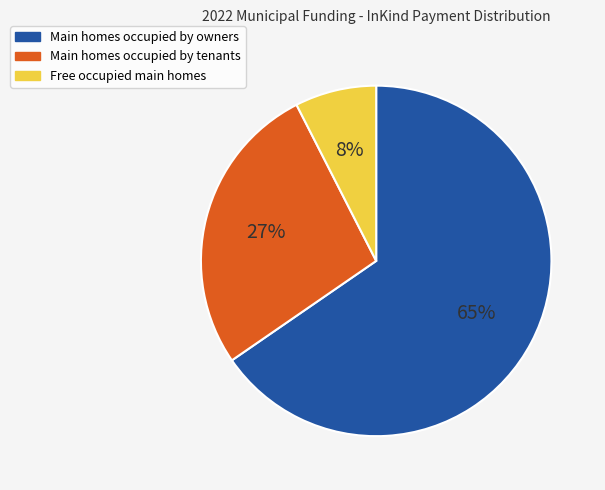

Is the sum of Free occupied main homes and Main homes occupied by tenants greater than half?

No